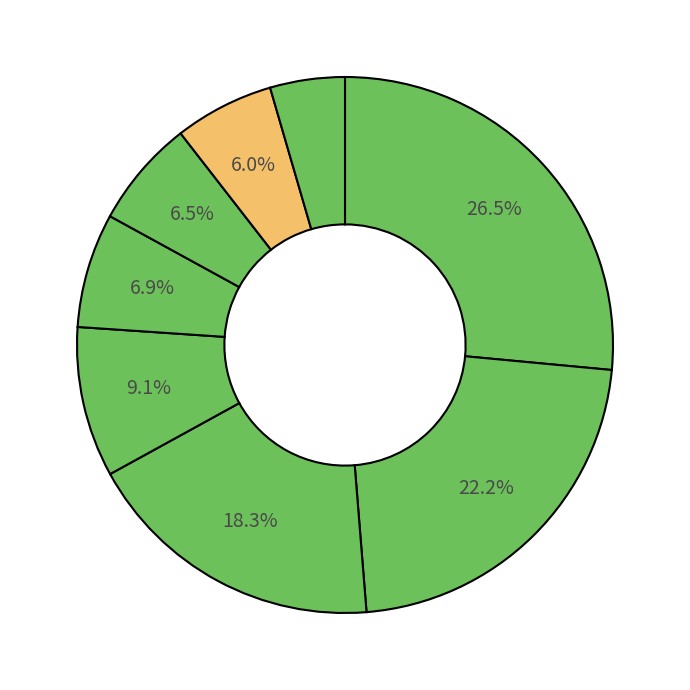

Is there any slice that represents more than half of the pie?

No